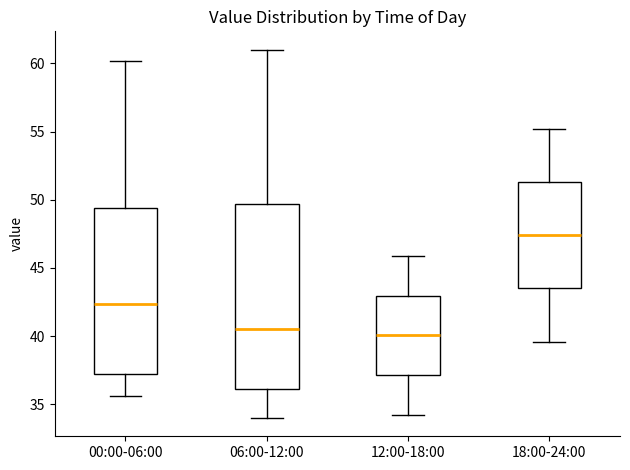

Where does the upper whisker of the box for 00:00-06:00 end on the y-axis? The values are not printed on the chart, so give them approximately, as read against the axis.

60.0